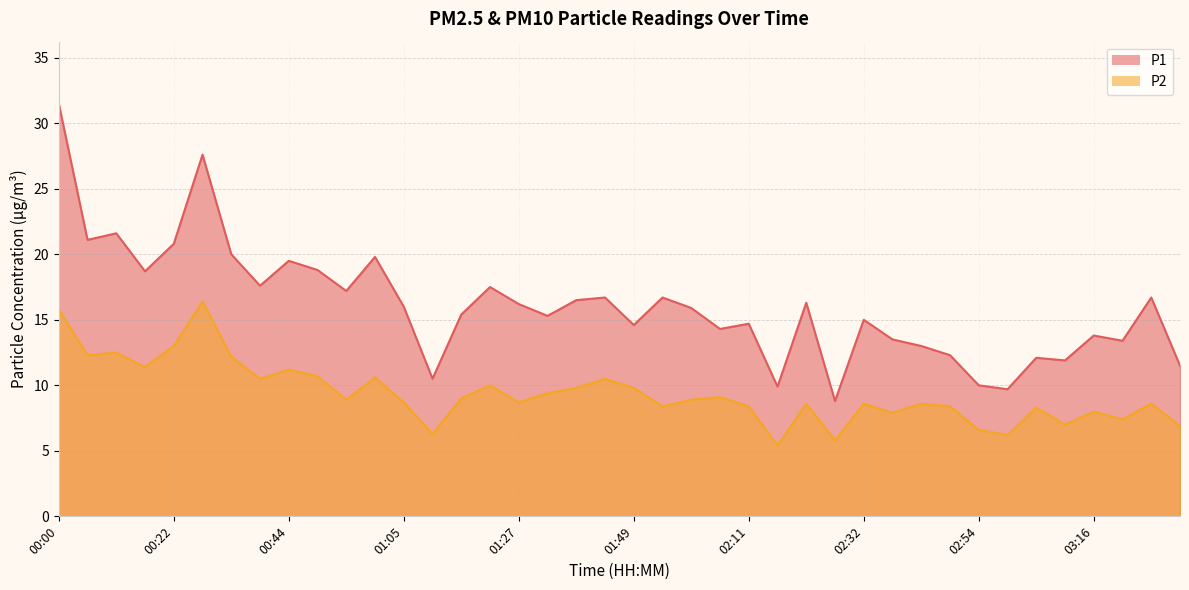

What is the greatest value displayed?

31.5